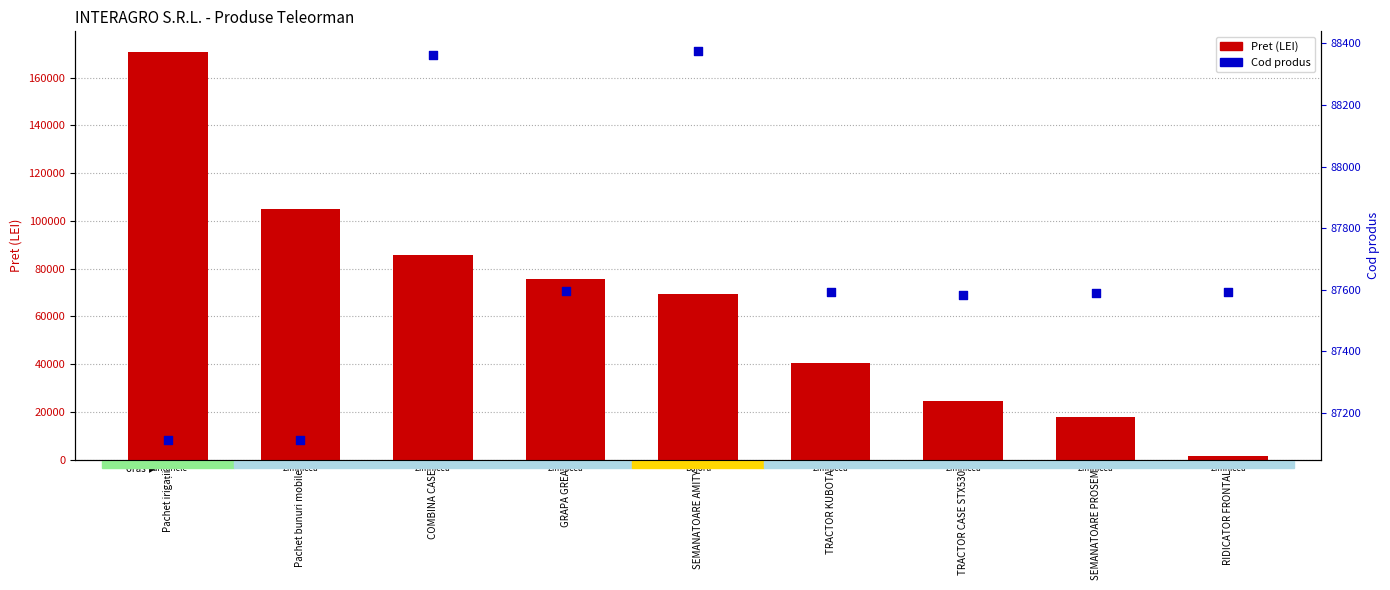

At how many categories does at least one series exceed 57550?

9